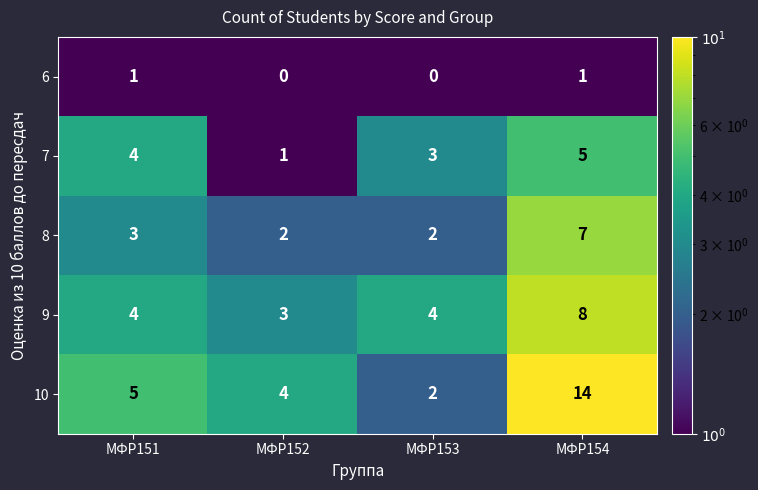

Reading right to left, transcribe all the data shown in this chart.

6: 1	0	0	1
7: 5	3	1	4
8: 7	2	2	3
9: 8	4	3	4
10: 14	2	4	5